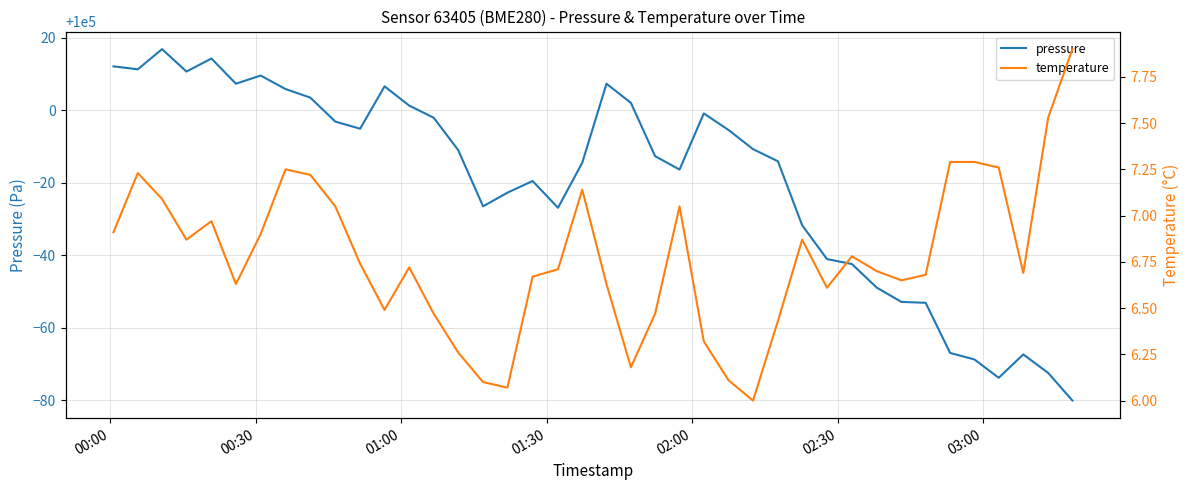

How many lines are shown in the chart?

2